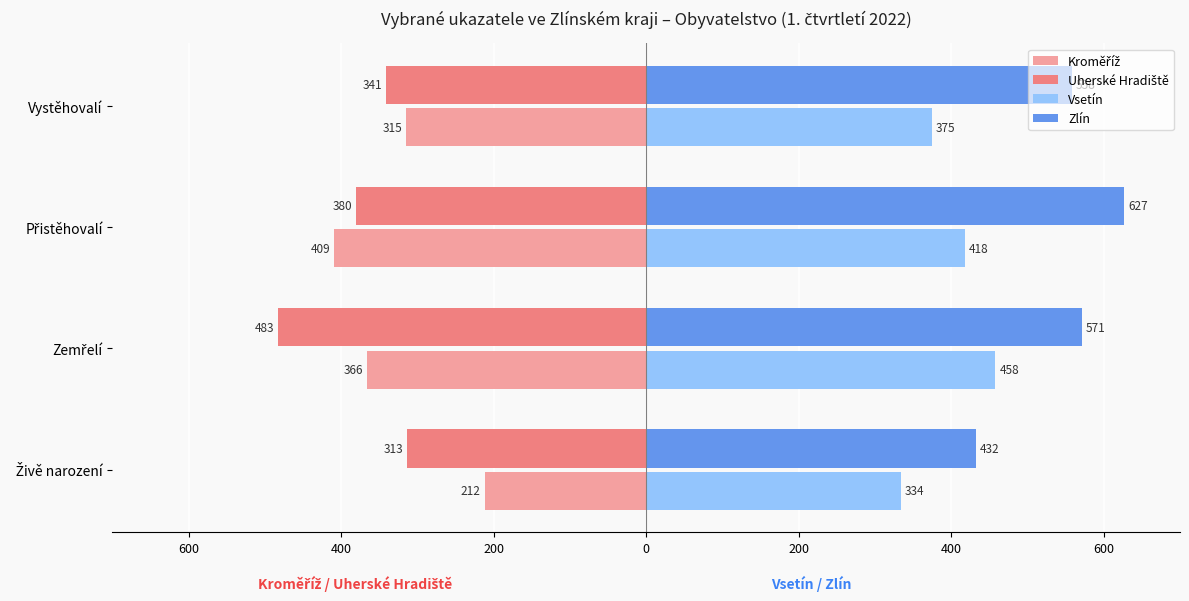

What are all the series names shown in the legend?

Kroměříž, Uherské Hradiště, Vsetín, Zlín